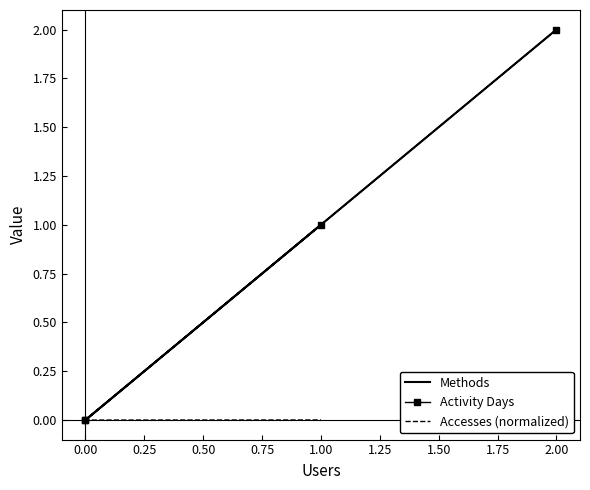

Which series changed the most between 0.00 and 1.00?

Methods